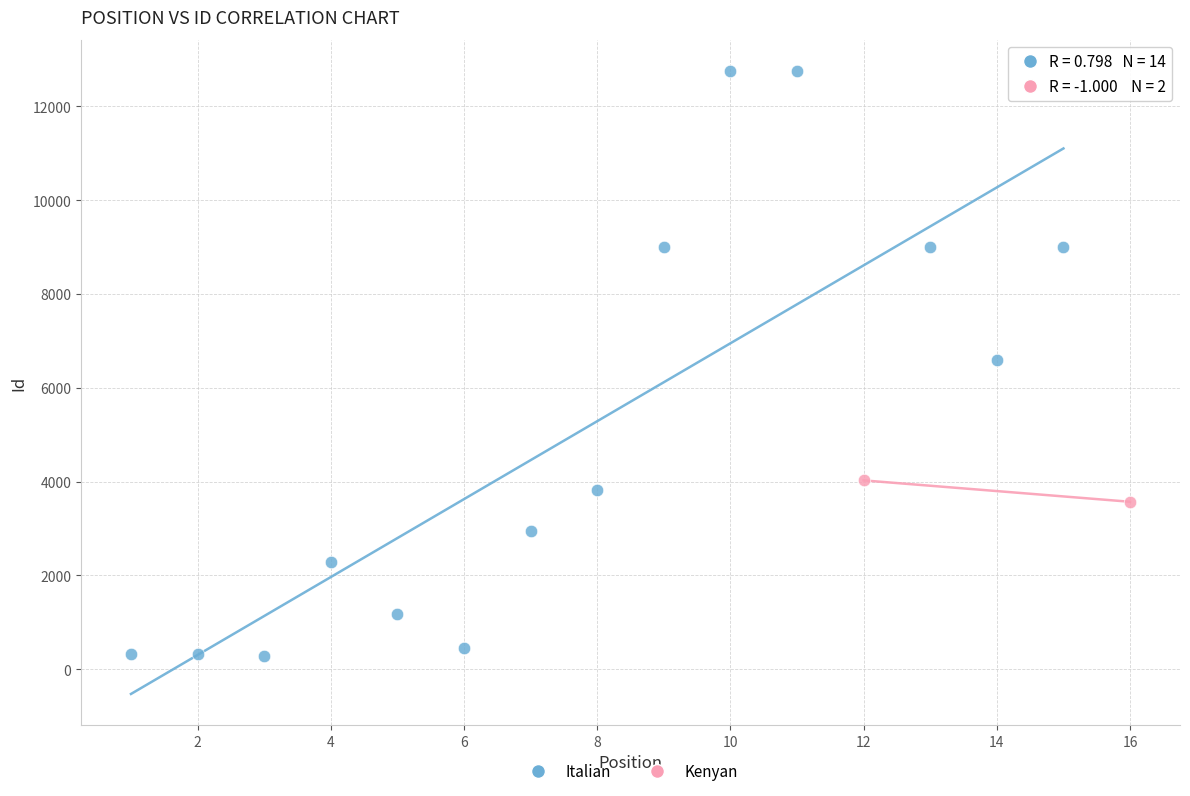

What are all the series names shown in the legend?

Italian, Kenyan